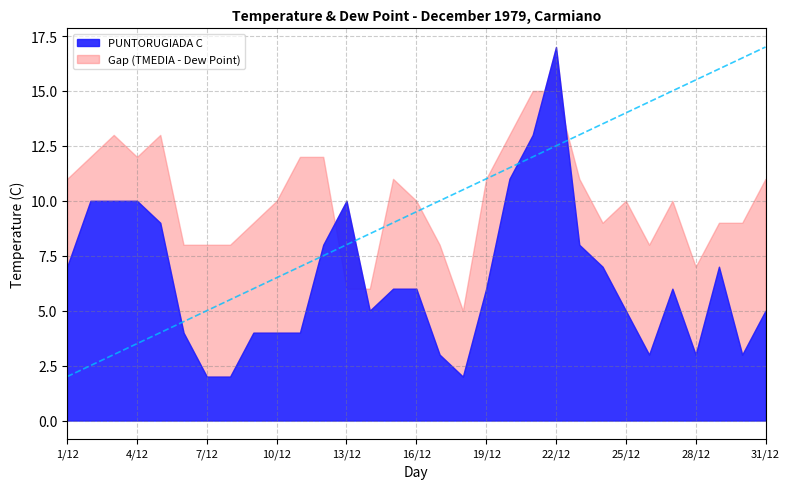

What is the average value of the PUNTORUGIADA C series?

6